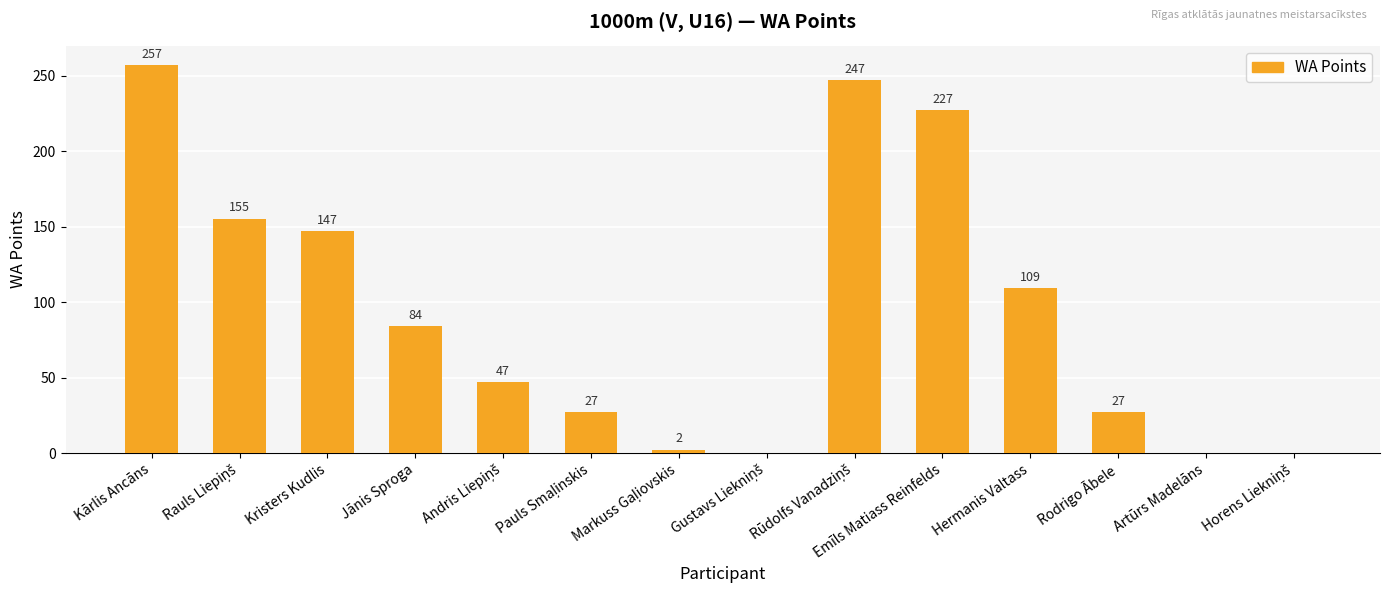

What is the greatest value displayed?

257